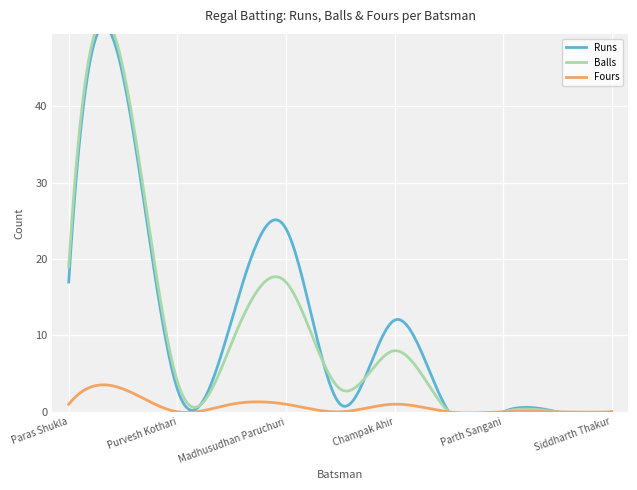

At which label does Balls first exceed 4?

Paras Shukla